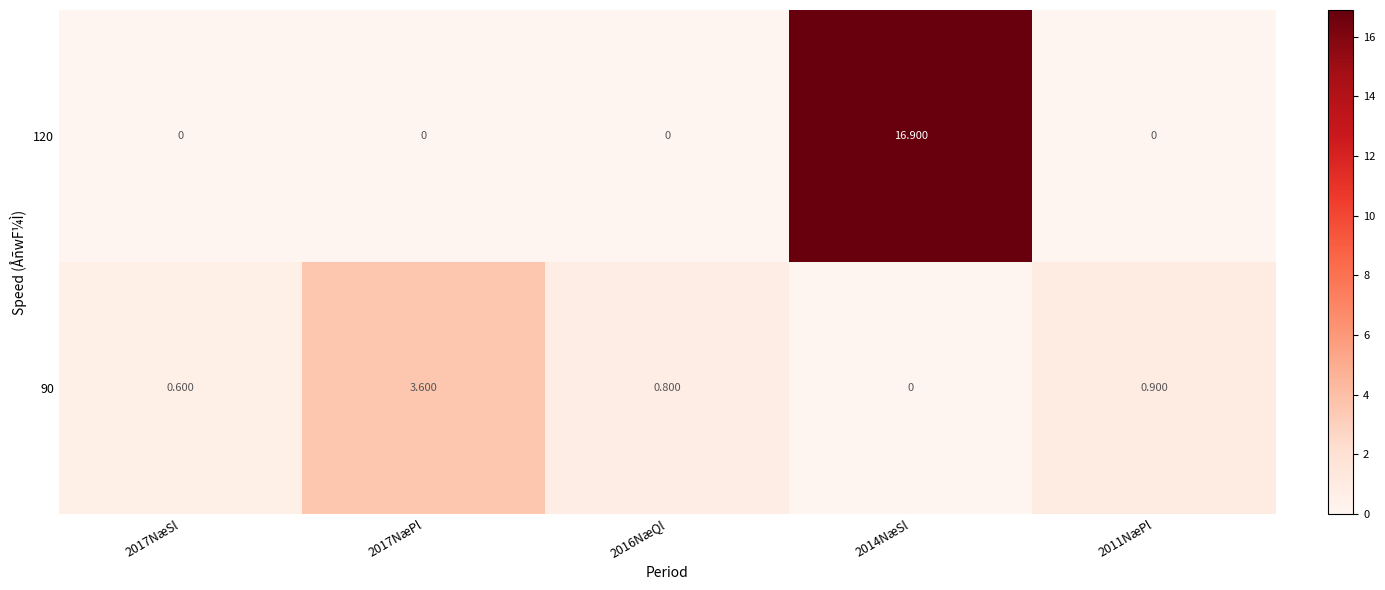

At which category is the sum across all series the highest?

2014NæSl